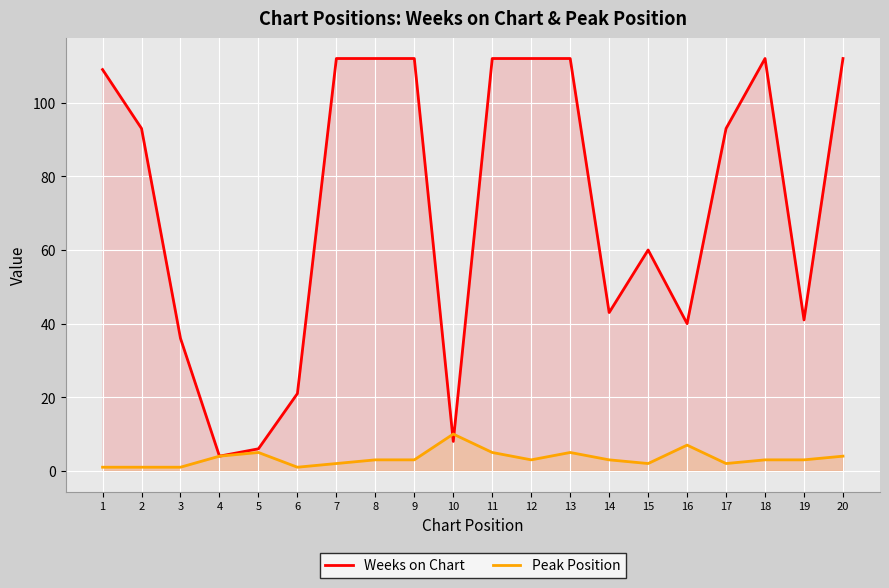

What is the difference between the second highest and second lowest values in the Peak Position series?

6